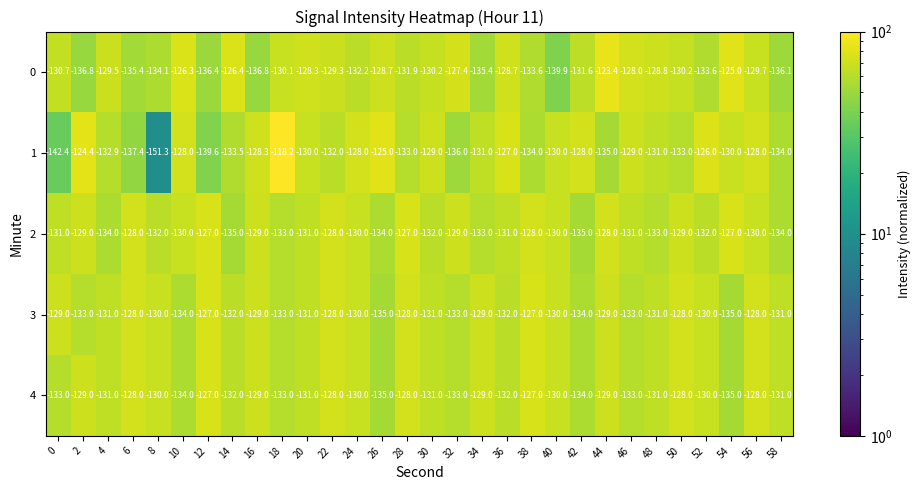

Which series changed the most between 14 and 58?

0